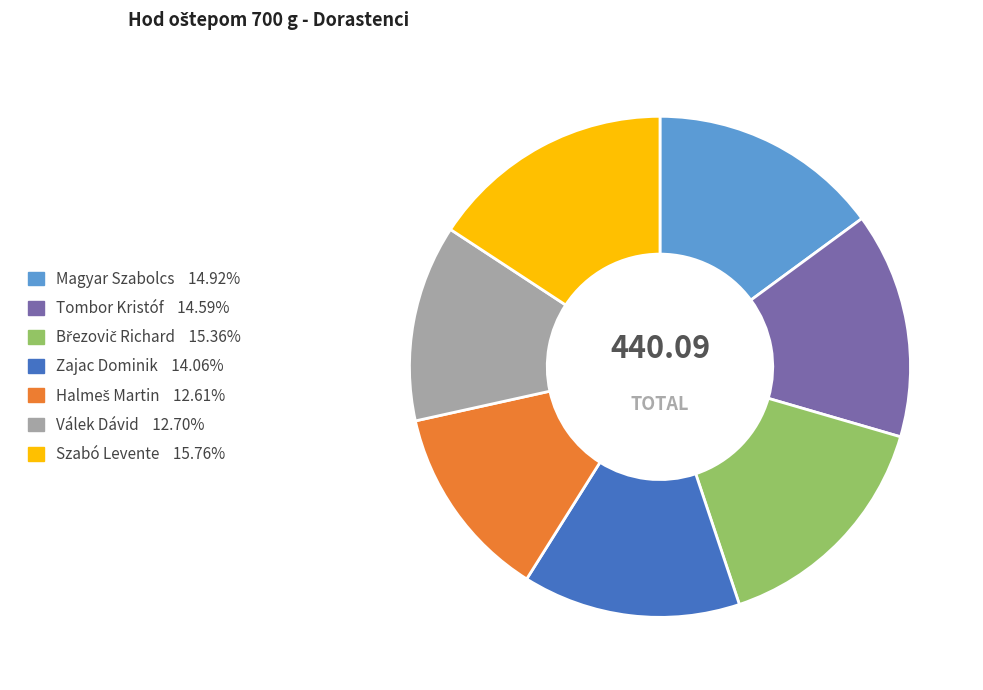

Is there any slice that represents more than half of the pie?

No